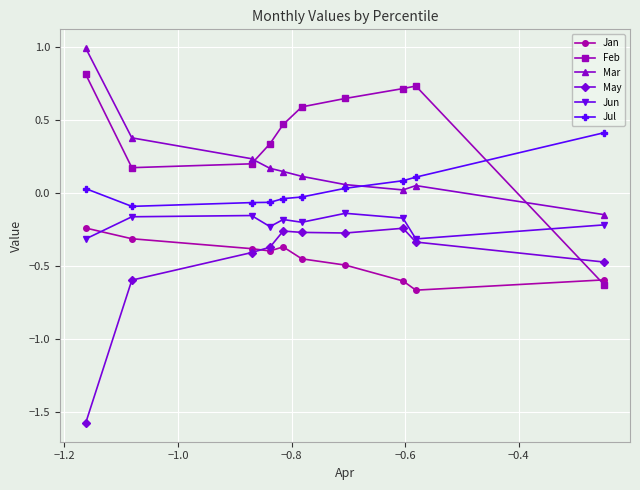

Which series has the largest total across all categories?

Feb